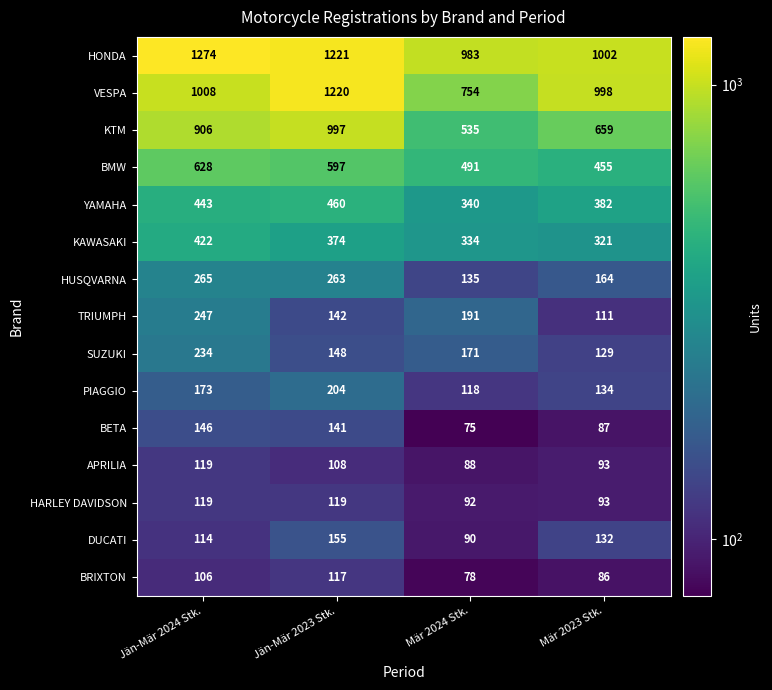

List the labels in order of APRILIA value, smallest first.

Mär 2024 Stk., Mär 2023 Stk., Jän-Mär 2023 Stk., Jän-Mär 2024 Stk.